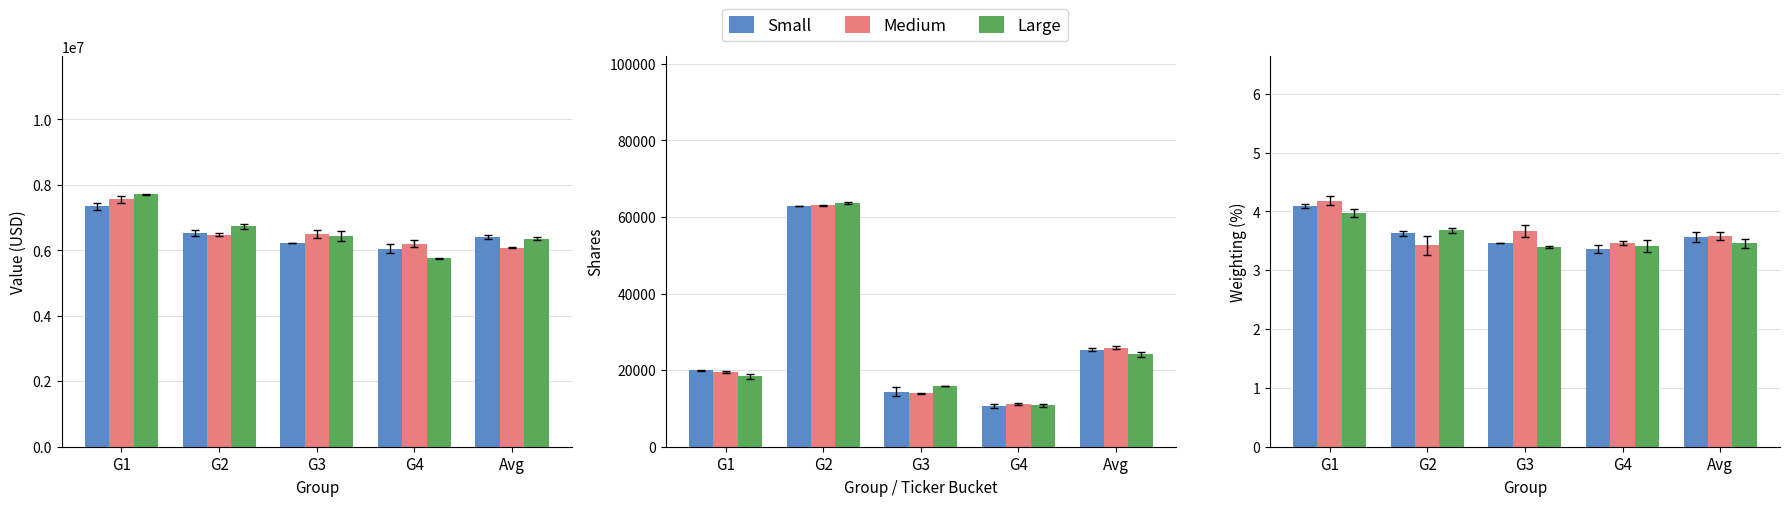

List the series in order of their overall mean, lowest first.

Large, Small, Medium